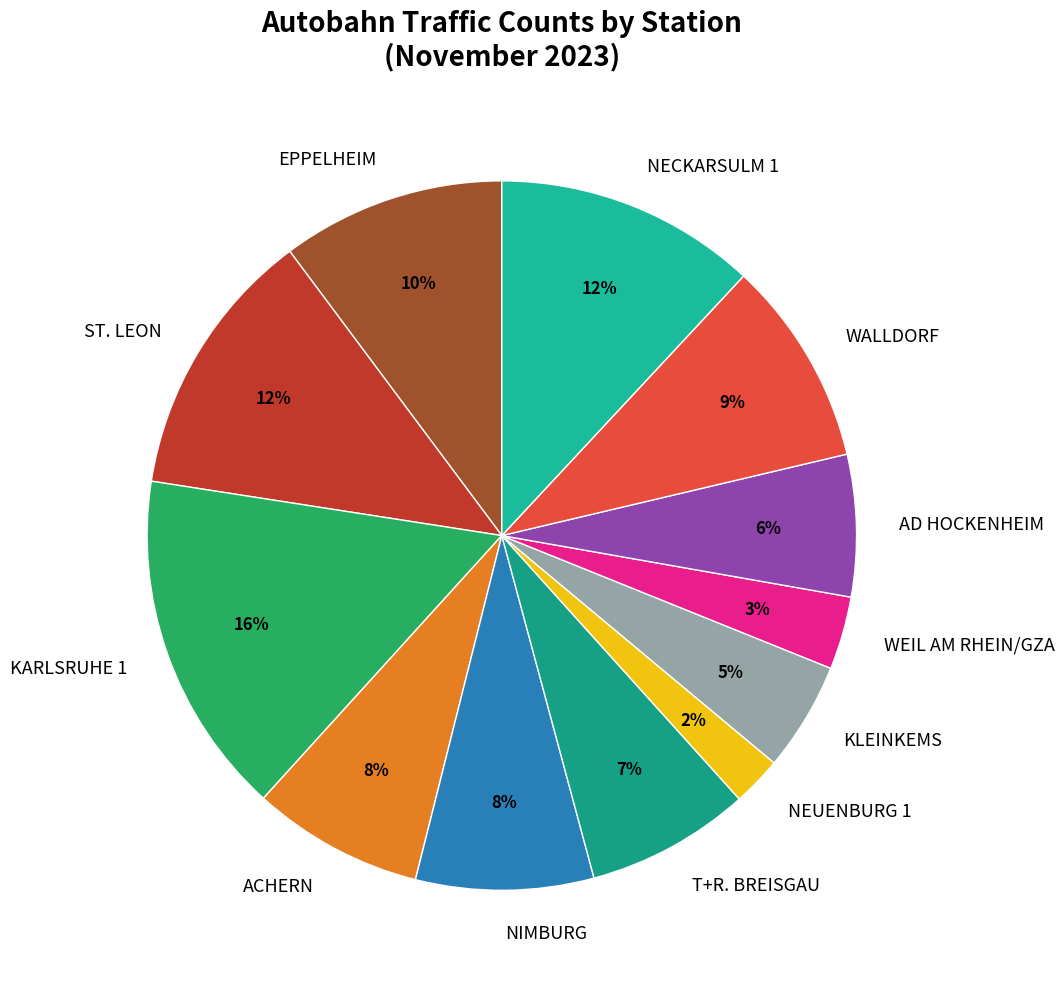

What is the largest slice in the pie chart?

KARLSRUHE 1